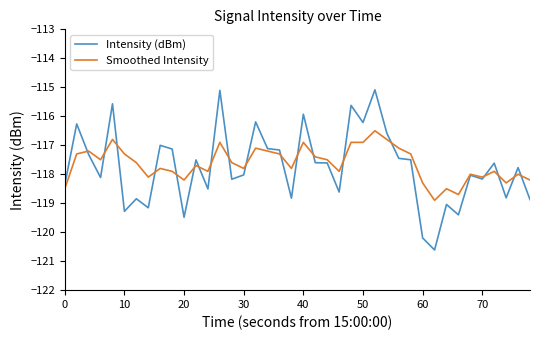

What is the highest value of the Intensity (dBm) series?

-115.1